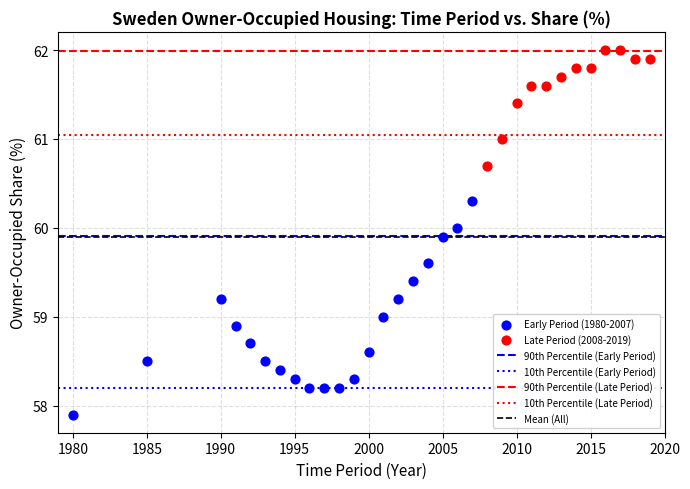

Which series contains the lowest Y value?

Early Period (1980-2007)